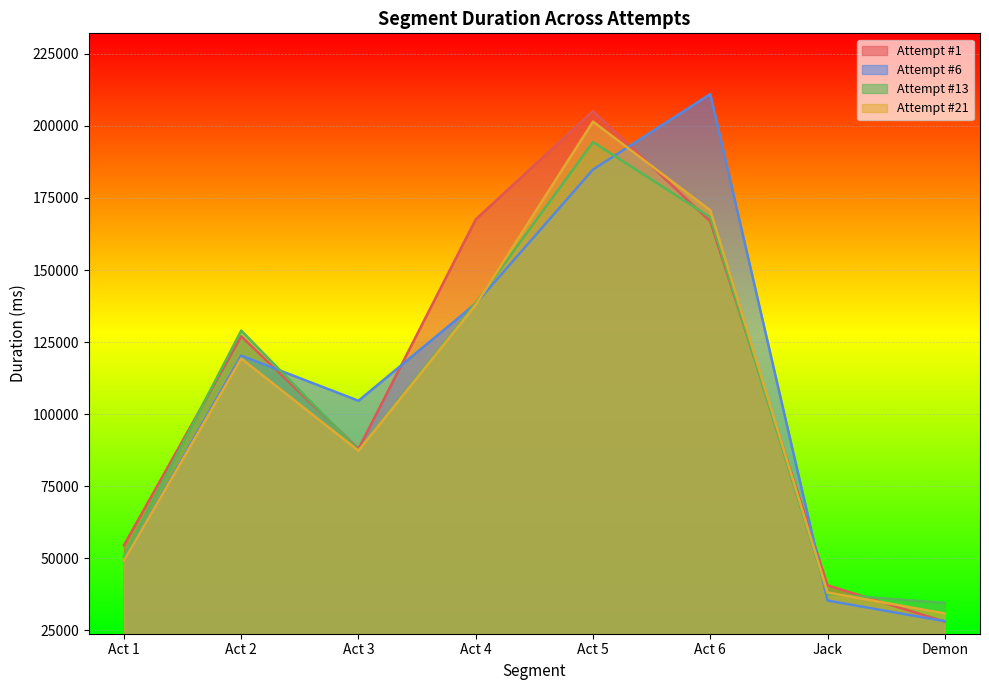

Reading left to right, list all the values displayed in this chart.

Attempt #1: Act 1=54487	Act 2=127025	Act 3=87929	Act 4=167569	Act 5=205187	Act 6=166860	Jack=40594	Demon=28000
Attempt #6: Act 1=49152	Act 2=120306	Act 3=104648	Act 4=138379	Act 5=184889	Act 6=211035	Jack=35308	Demon=28137
Attempt #13: Act 1=50568	Act 2=128988	Act 3=87407	Act 4=138564	Act 5=194387	Act 6=168310	Jack=37597	Demon=34481
Attempt #21: Act 1=49155	Act 2=119275	Act 3=87279	Act 4=137943	Act 5=201507	Act 6=170707	Jack=38112	Demon=30833